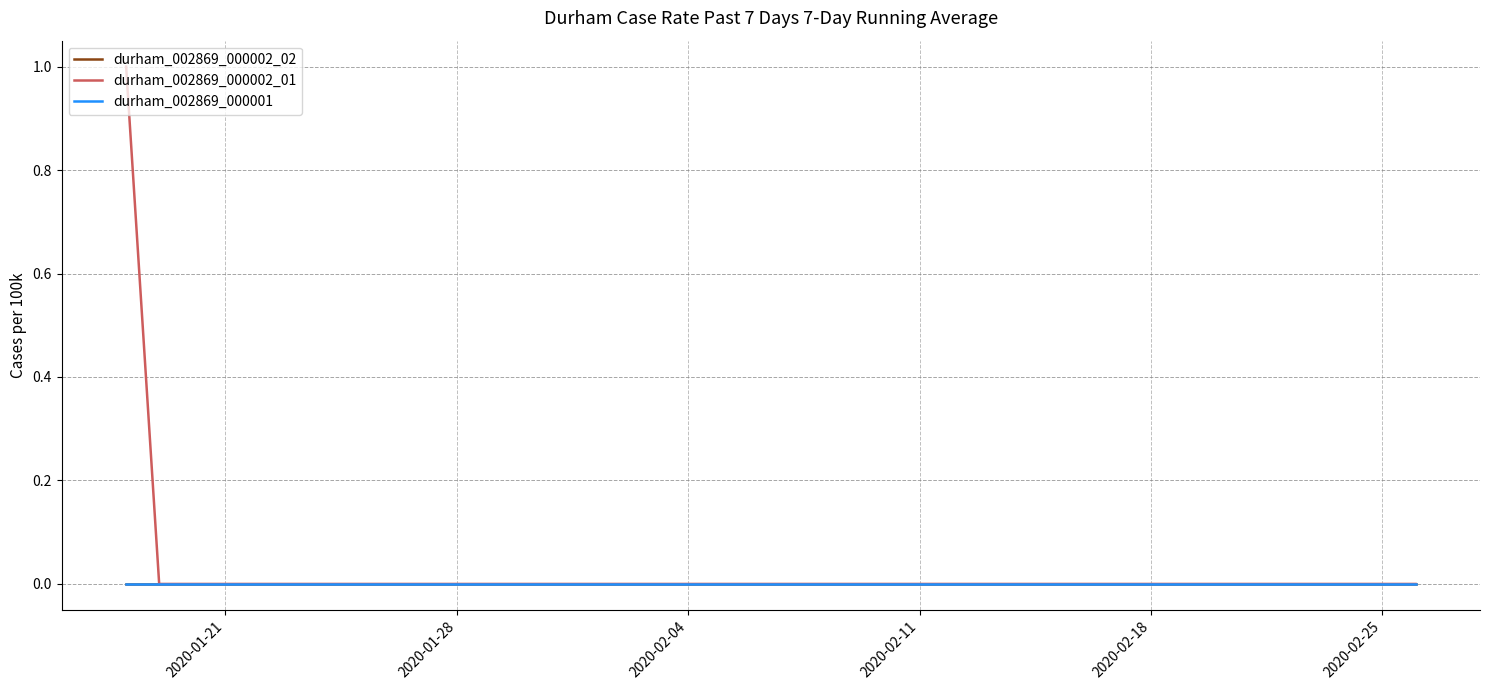

Does the chart have visible grid lines?

Yes